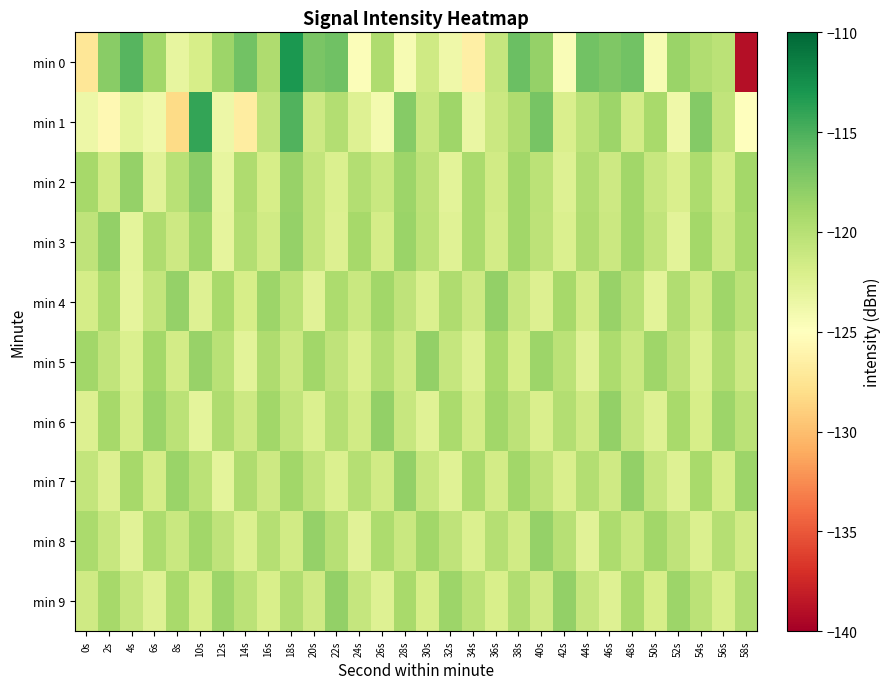

What is the smallest value displayed?

-139.0